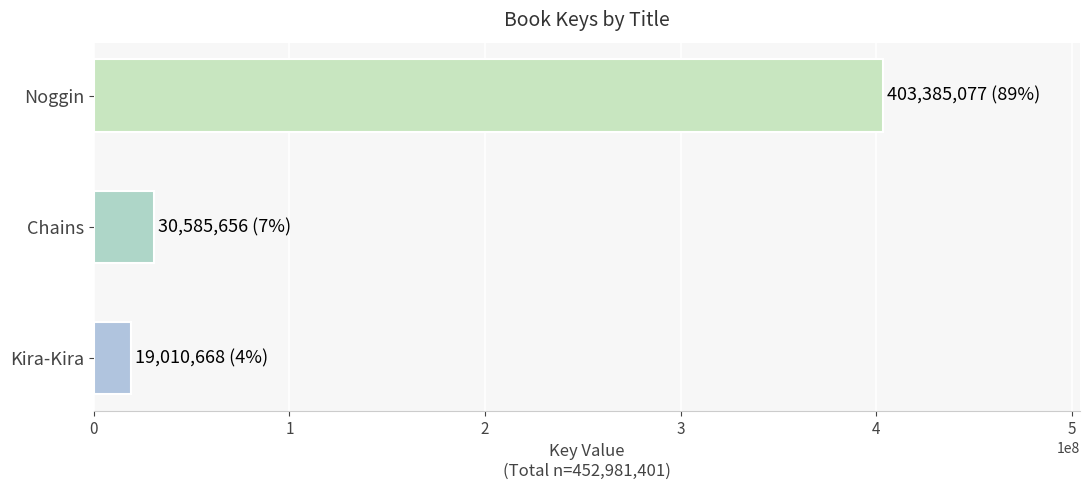

What is the label of the 1st bar from the bottom?

Kira-Kira